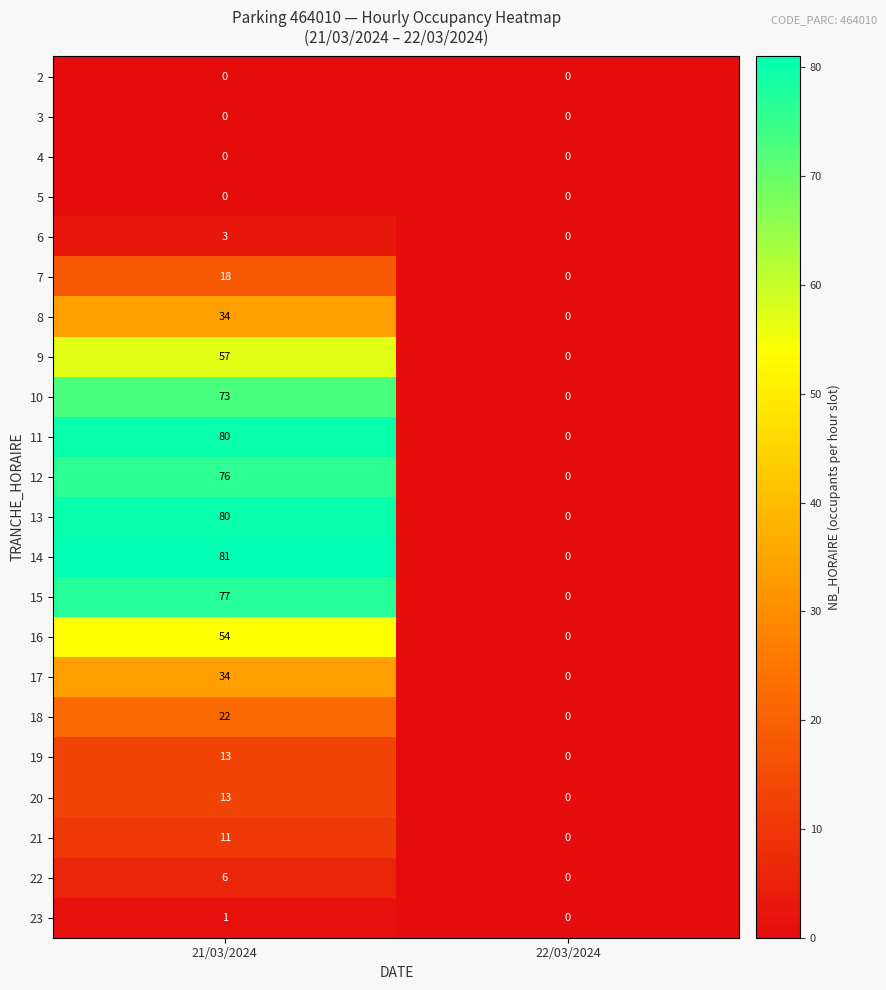

True or false: 7 has a value of 18 at 21/03/2024.

True